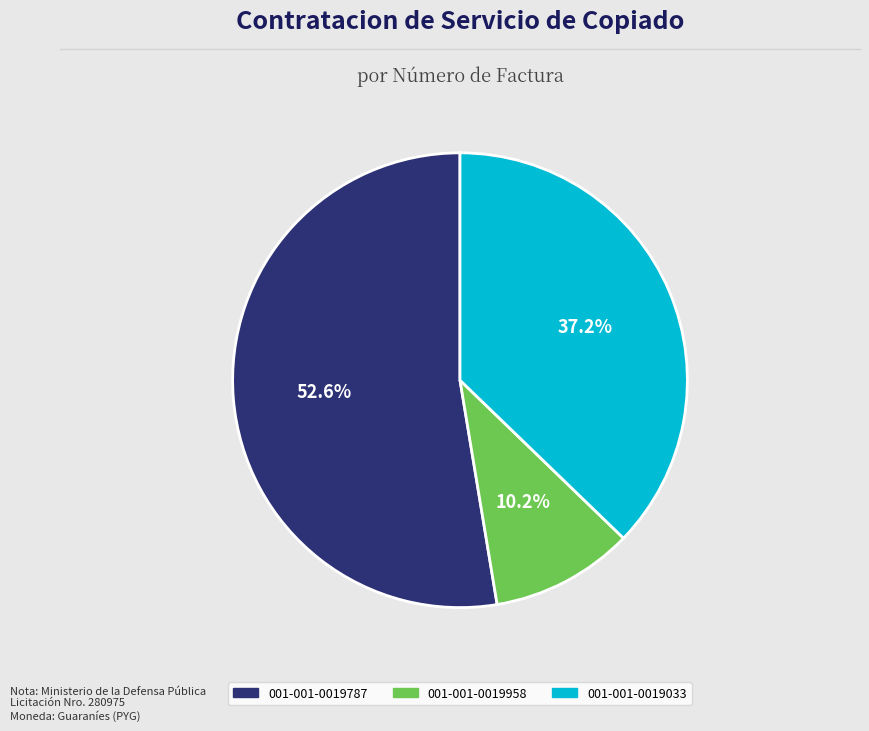

To the nearest percent, what is the difference between the largest and smallest slice percentages?

42%